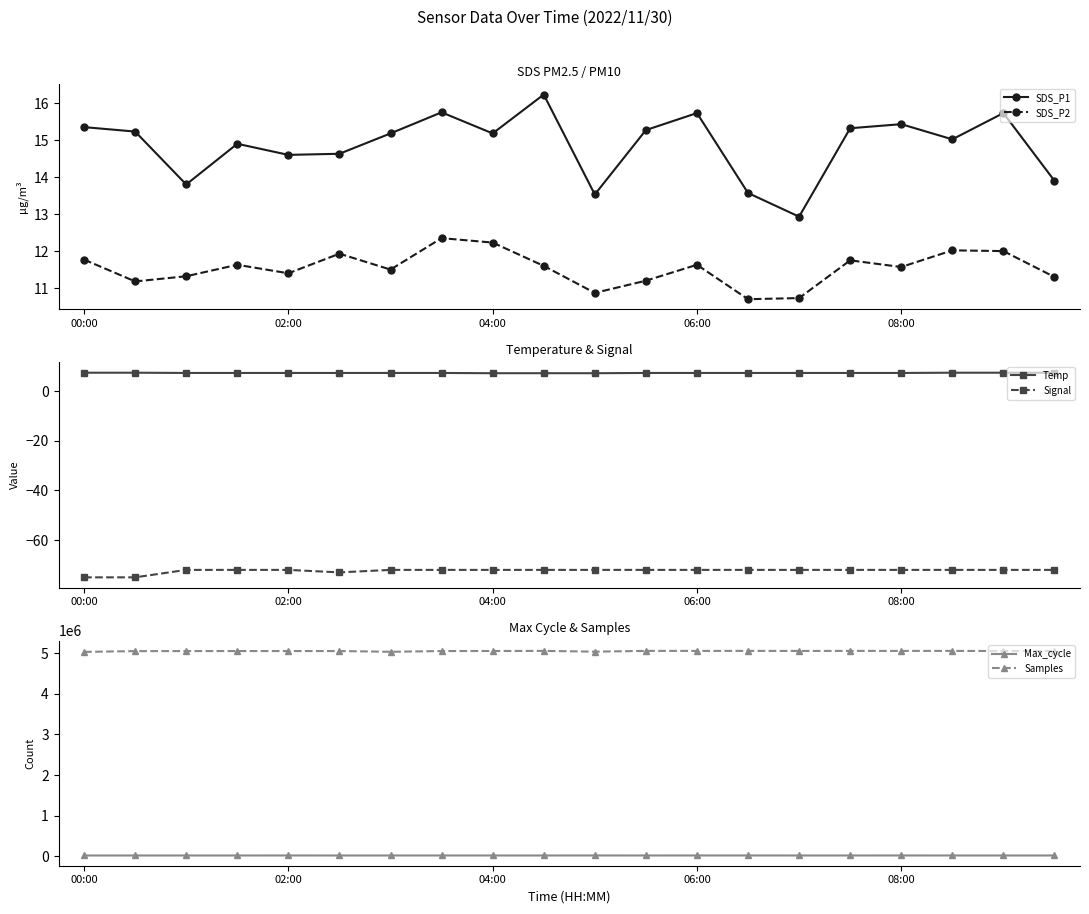

What is the approximate value of Samples at 10?

5034232.0